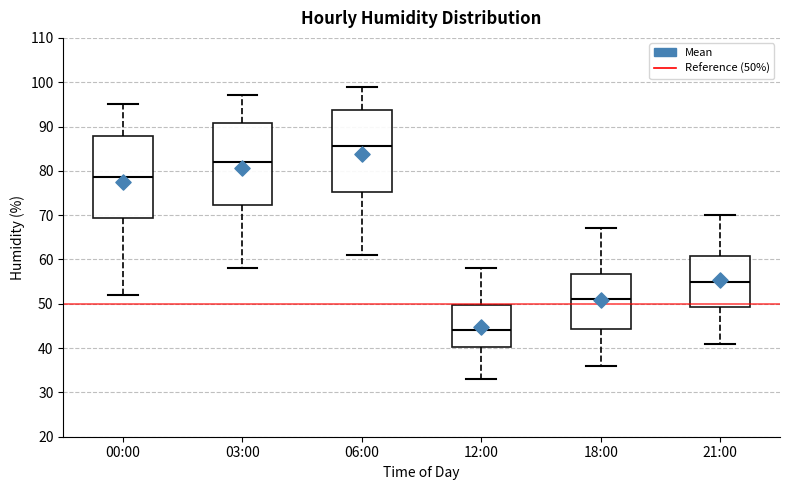

Reading left to right, read every box against the y-axis: the position of its median line, the range the box covers, and the ends of its whiskers. The values are not printed on the chart, so give them approximately, as read against the axis.

00:00: median 79, box 69 to 88, whiskers 52 to 95
03:00: median 82, box 72 to 91, whiskers 58 to 97
06:00: median 86, box 75 to 94, whiskers 61 to 99
12:00: median 44, box 40 to 50, whiskers 33 to 58
18:00: median 51, box 44 to 57, whiskers 36 to 67
21:00: median 55, box 49 to 61, whiskers 41 to 70